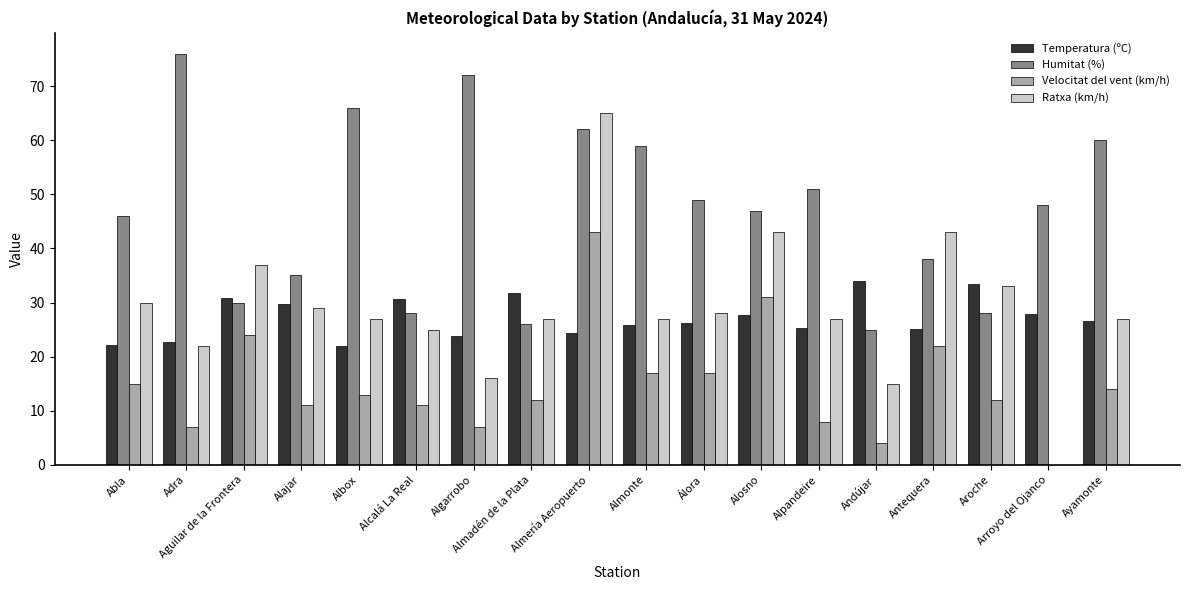

What is the highest value of the Velocitat del vent (km/h) series?

43.0